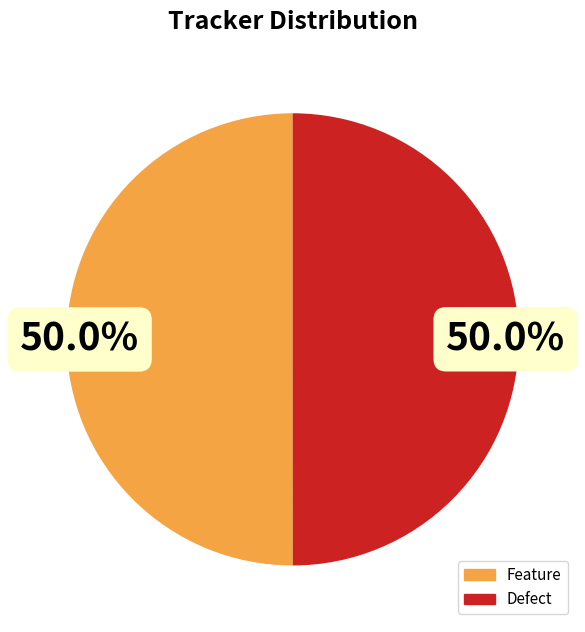

What is the ratio of the value at Feature to the value at Defect?

1.0